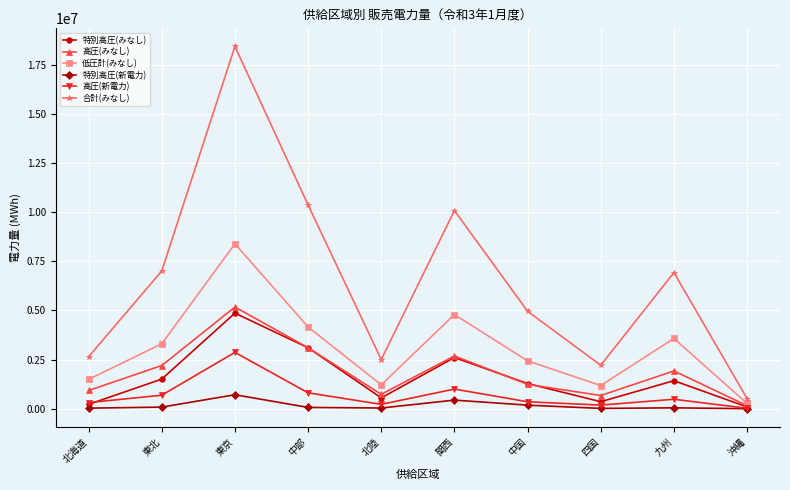

What are all the series names shown in the legend?

特別高圧(みなし), 高圧(みなし), 低圧計(みなし), 特別高圧(新電力), 高圧(新電力), 合計(みなし)